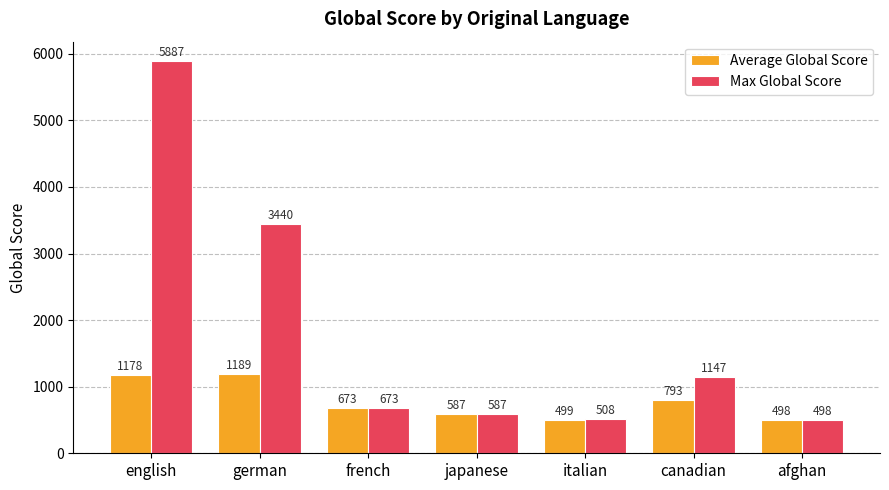

How many values in the Max Global Score series are below 673?

3